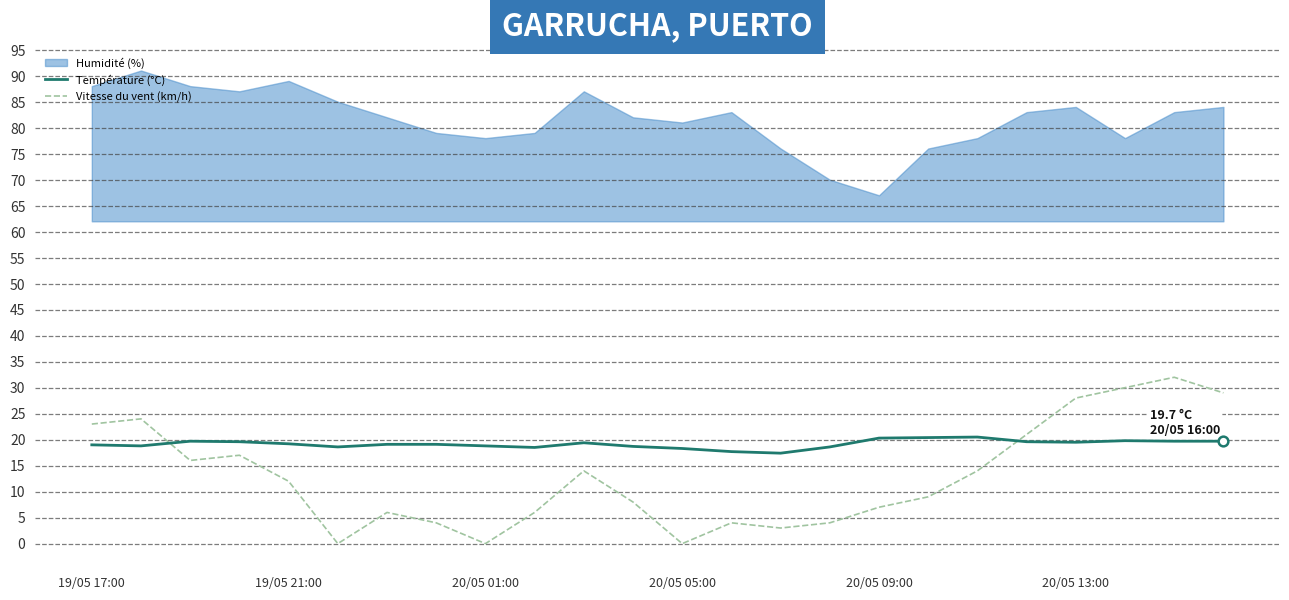

True or false: Température (°C) and Vitesse du vent (km/h) intersect in this chart.

True